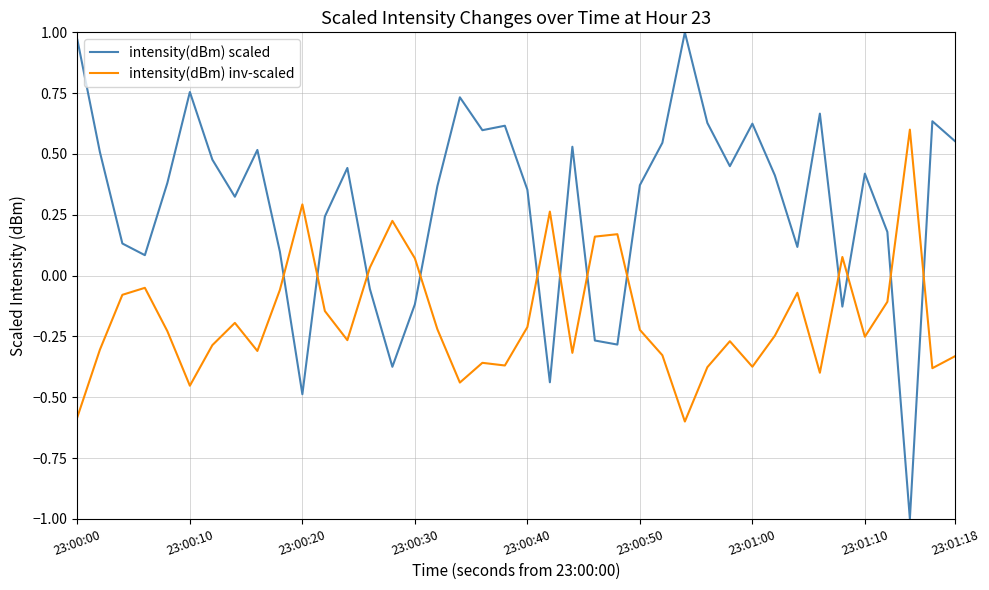

Rank the series by their average value, from highest to lowest.

intensity(dBm) scaled, intensity(dBm) inv-scaled